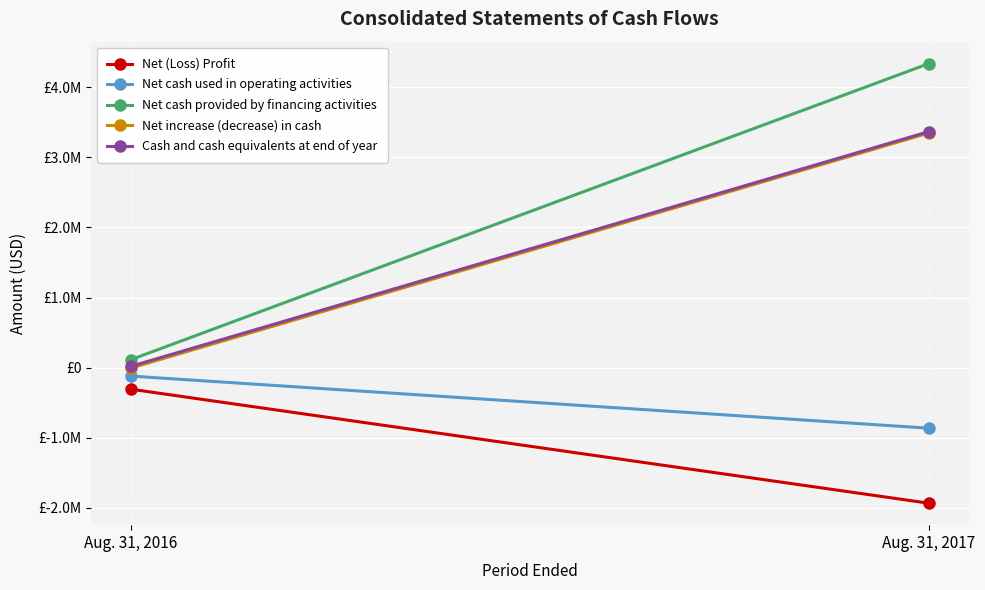

What are all the series names shown in the legend?

Net (Loss) Profit, Net cash used in operating activities, Net cash provided by financing activities, Net increase (decrease) in cash, Cash and cash equivalents at end of year